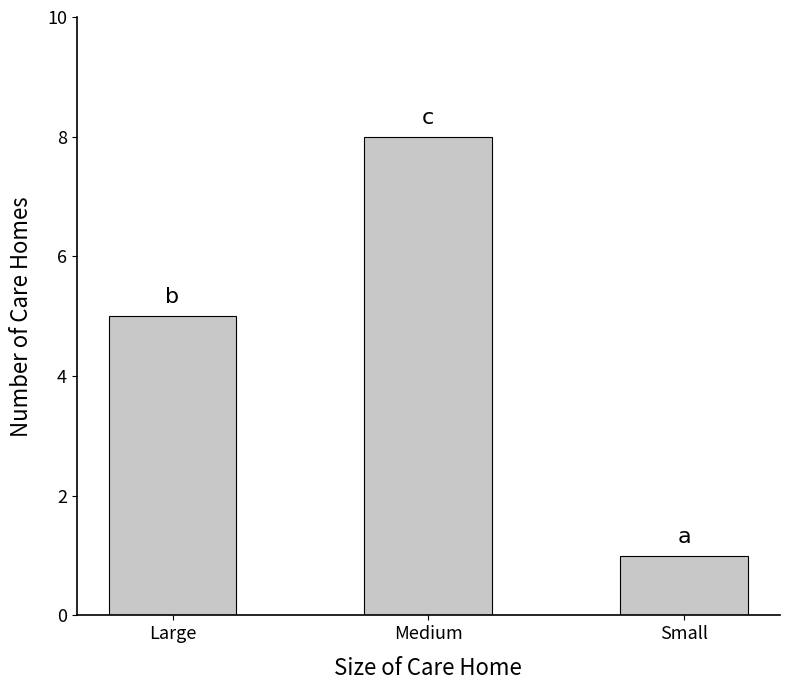

Reading right to left, extract all data points from this chart.

Small=1	Medium=8	Large=5